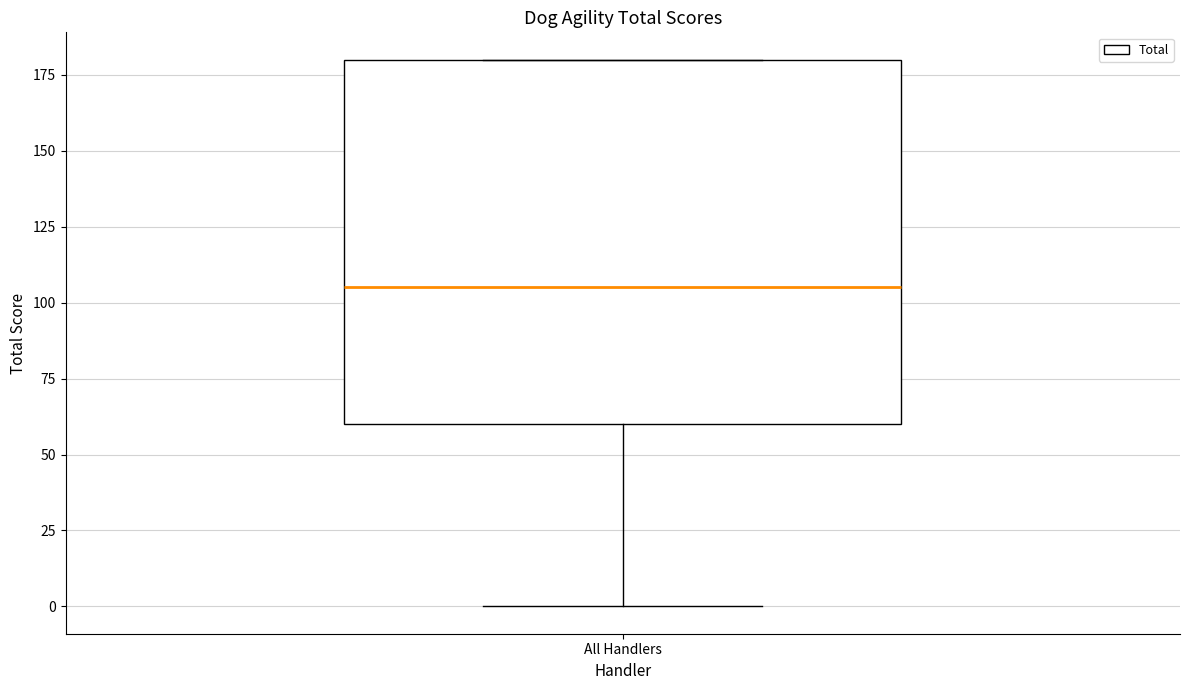

Read this box plot against the y-axis: the position of the median line, the range covered by the box, and the ends of both whiskers. The values are not printed on the chart, so give them approximately, as read against the axis.

median 105, box 60 to 180, whiskers 0 to 180